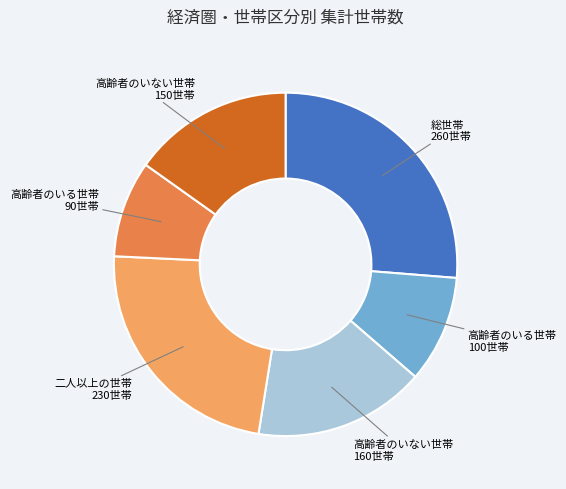

Is there a majority slice in this chart?

No